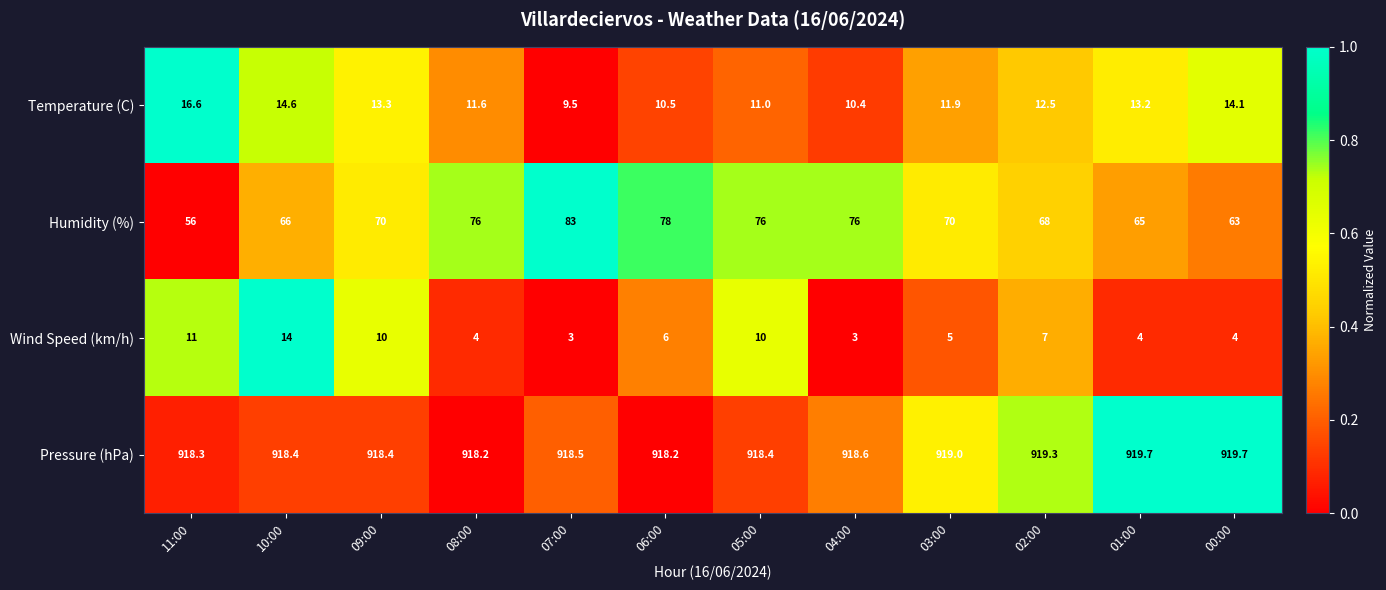

What value does the Temperature (C) series have at 02:00?

12.5